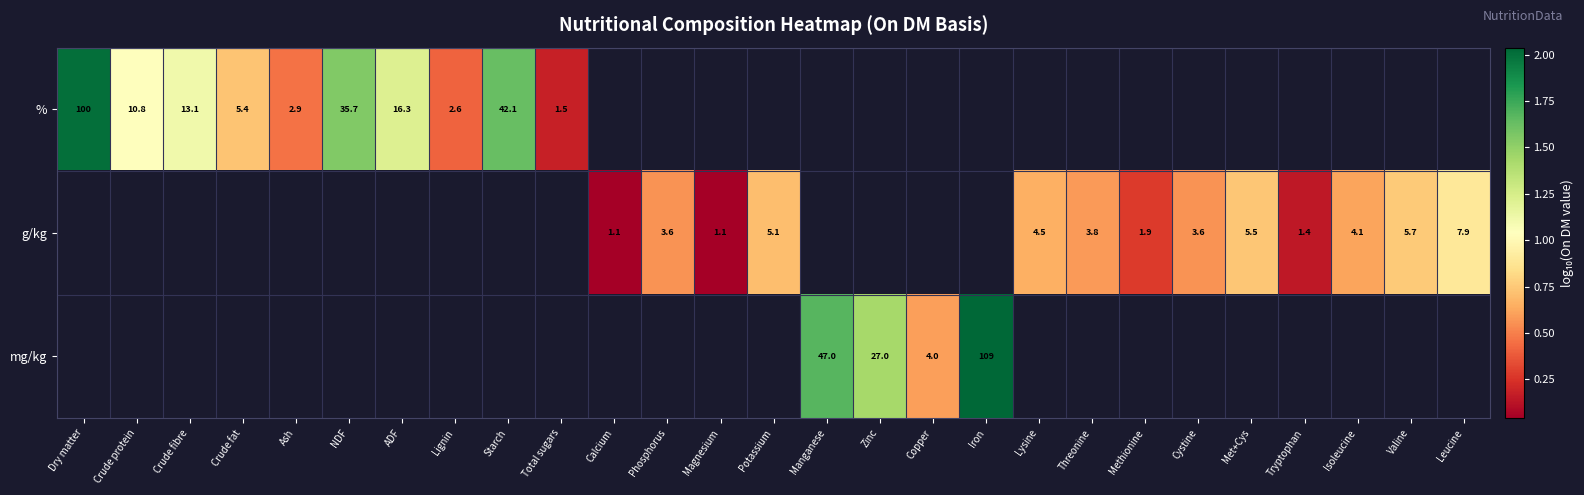

At which label does g/kg reach its peak?

Dry matter